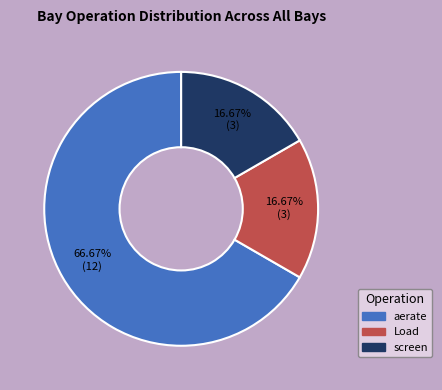

Does Load account for over 50% of the chart?

No